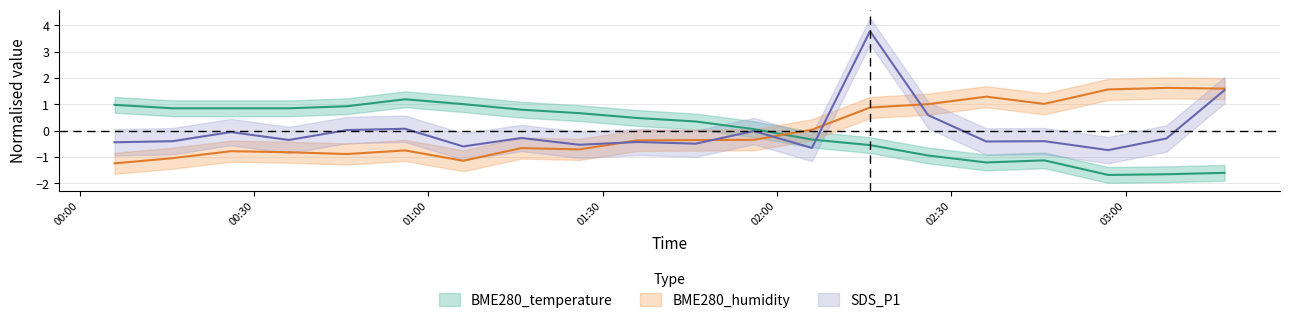

After their last crossing, which series has the higher values: BME280_temperature or BME280_humidity?

BME280_humidity